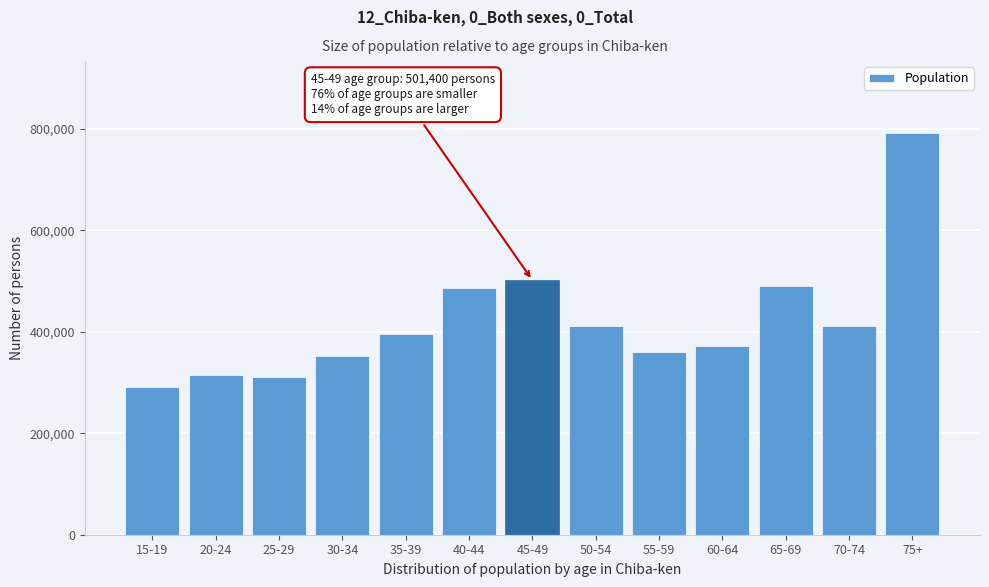

Is it true that the value at 40-44 is 775003?

False